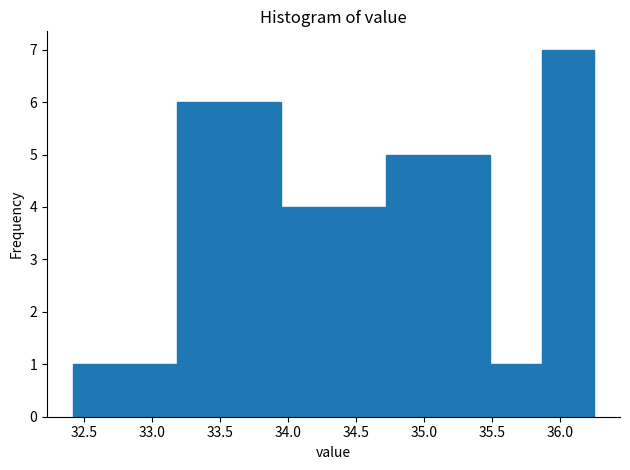

How tall is the bar that spans 35.50 to 35.85 on the x-axis? Neither the bar edges nor the heights are printed on the chart, so give them approximately, as read against the axes.

1